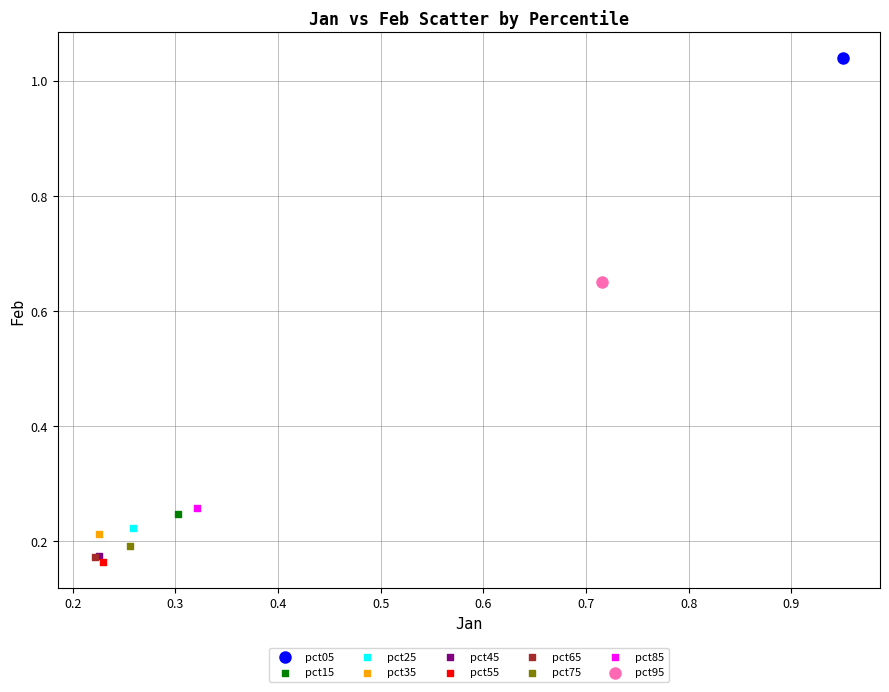

What are all the series names shown in the legend?

pct05, pct15, pct25, pct35, pct45, pct55, pct65, pct75, pct85, pct95